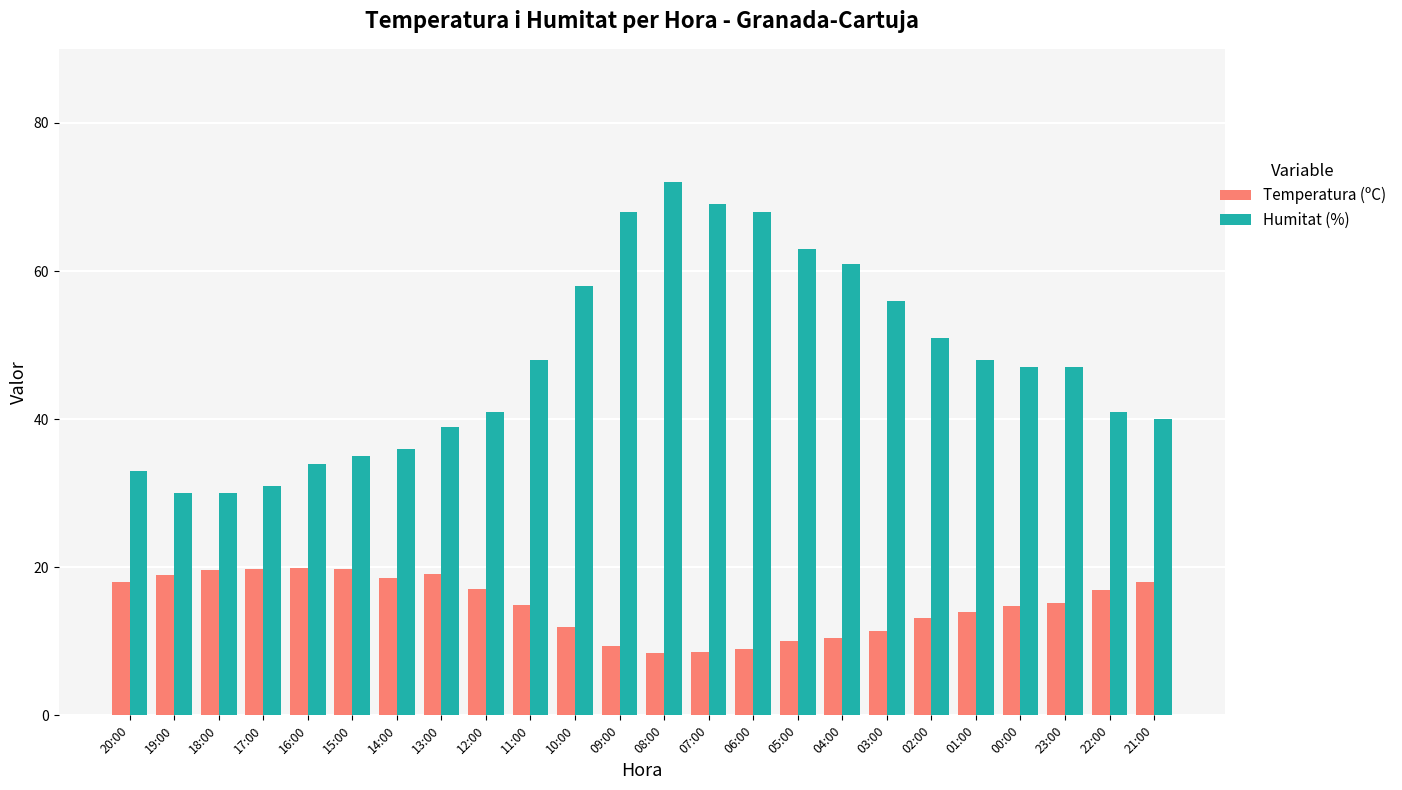

What is the maximum value for Humitat (%)?

72.0